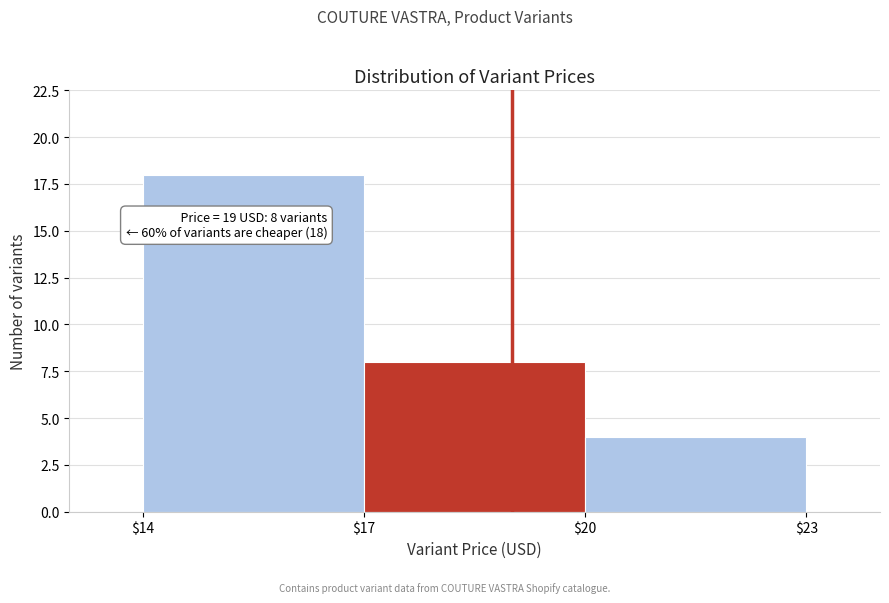

Which range on the x-axis has the tallest bar?

$14 to $17